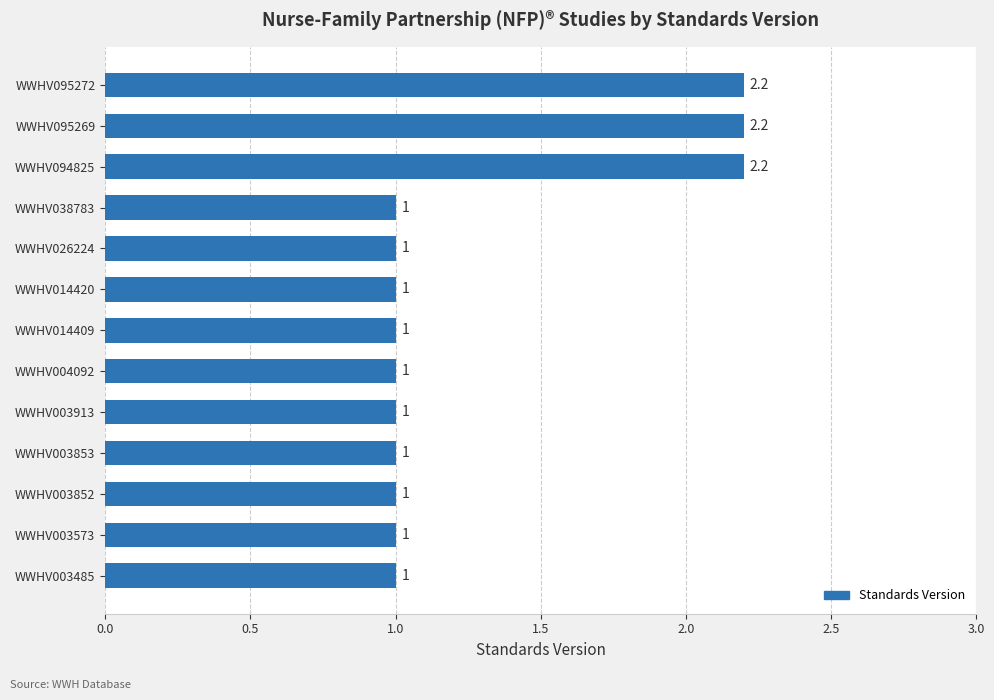

What is the sum of the values at WWHV038783 and WWHV003852?

2.0